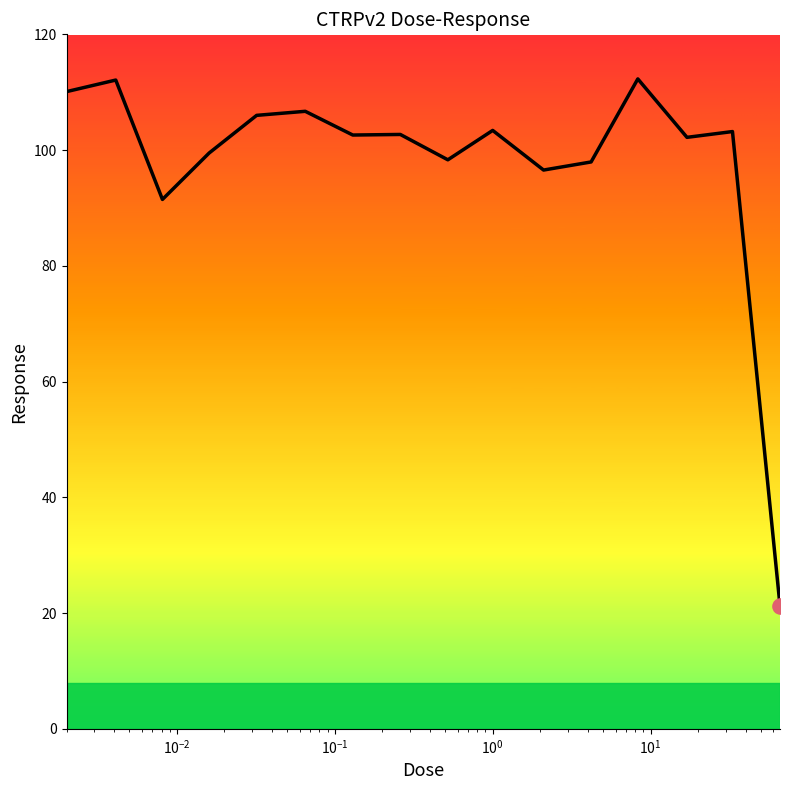

What is the greatest value displayed?

112.3